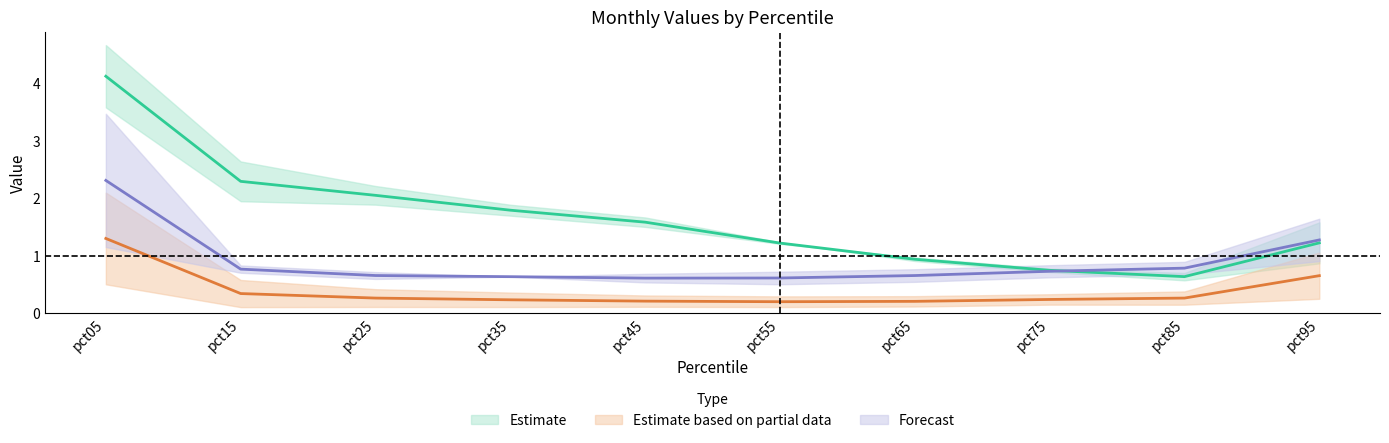

True or false: Mar and Jan cross at least once.

False